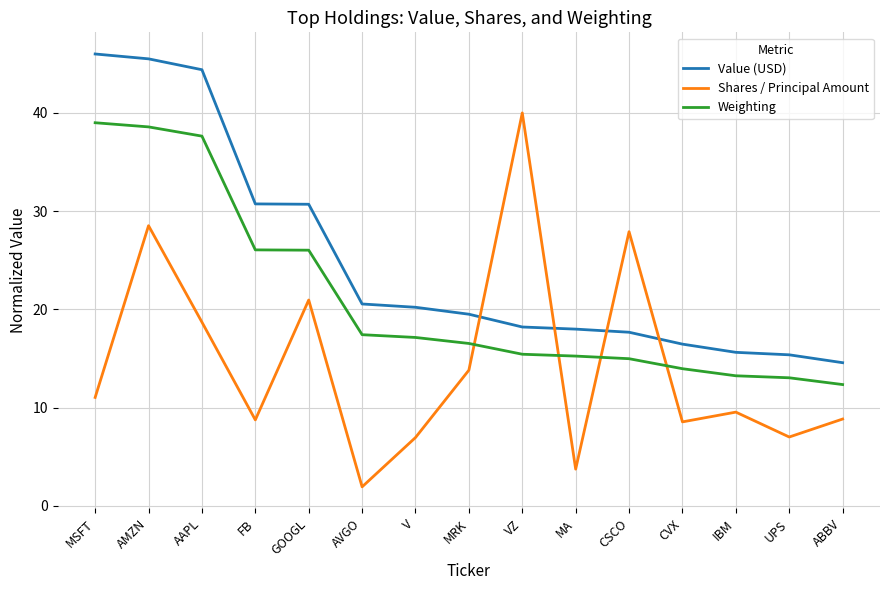

What is the lowest value of the Weighting series?

12.3